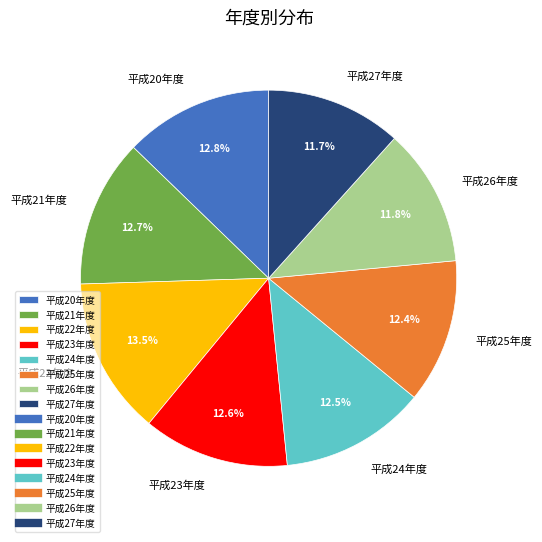

To the nearest percent, what is the difference between the largest and smallest slice percentages?

2%